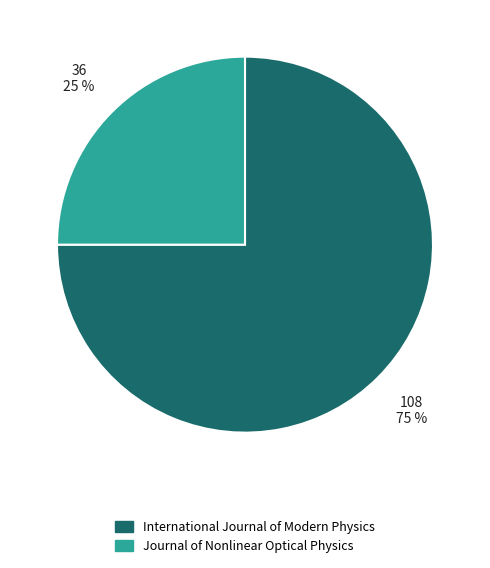

What is the largest slice in the pie chart?

International Journal of Modern Physics